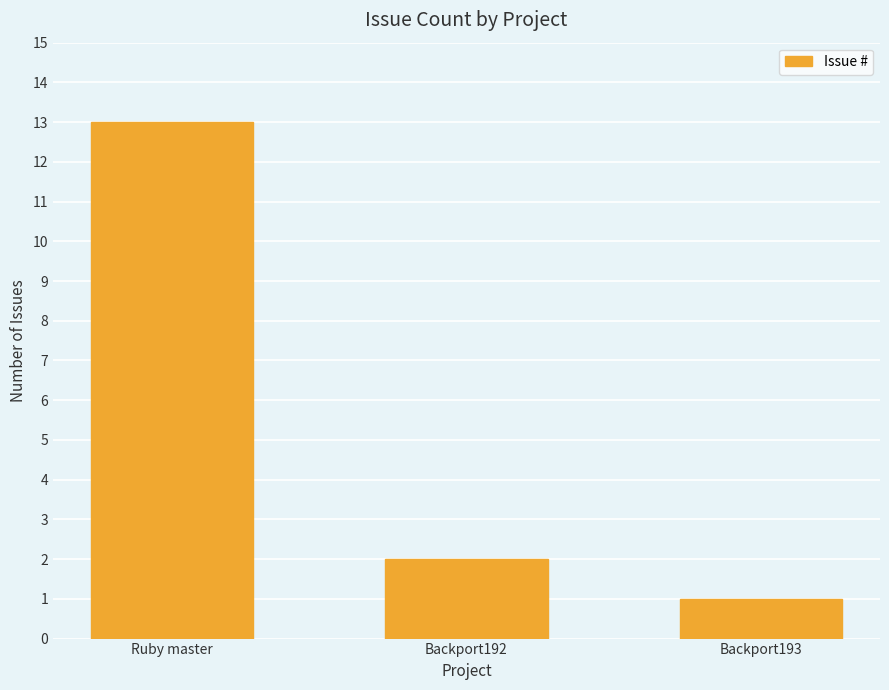

Reading left to right, transcribe all the data shown in this chart.

Ruby master=13	Backport192=2	Backport193=1